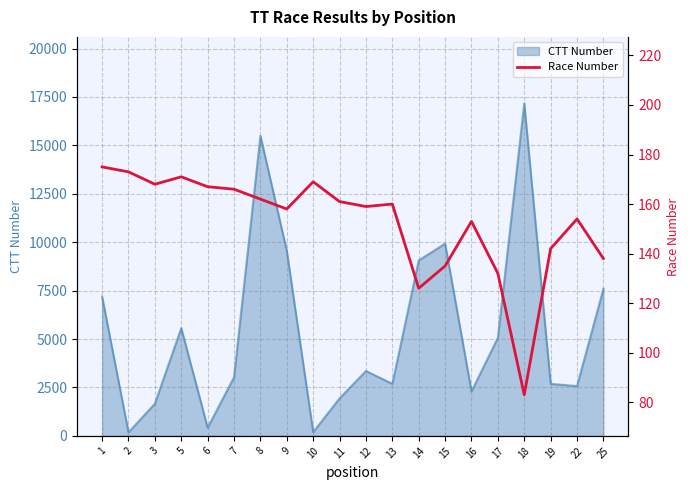

The value of CTT Number at 19 is 1818. True or false?

False